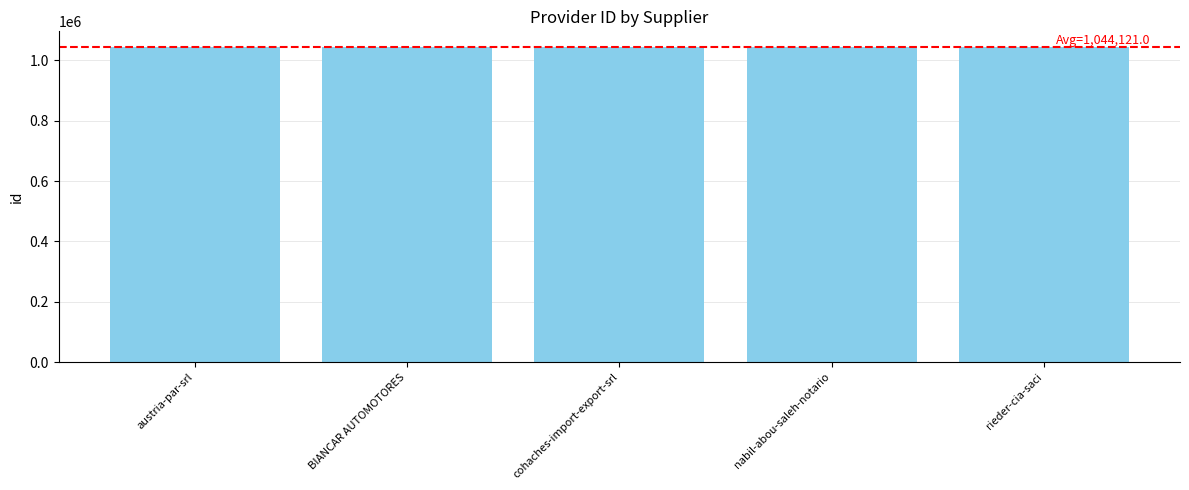

How many data points are less than 1044121?

2